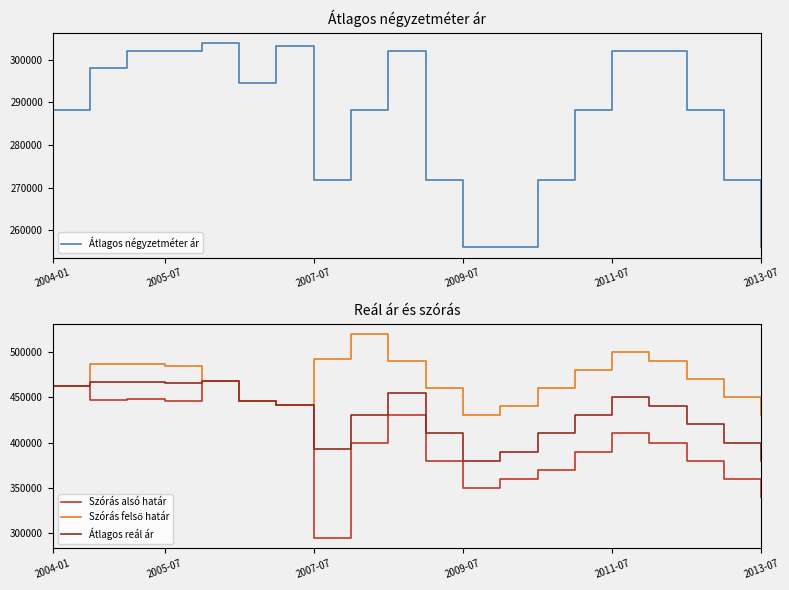

Count the number of data series in this chart.

4